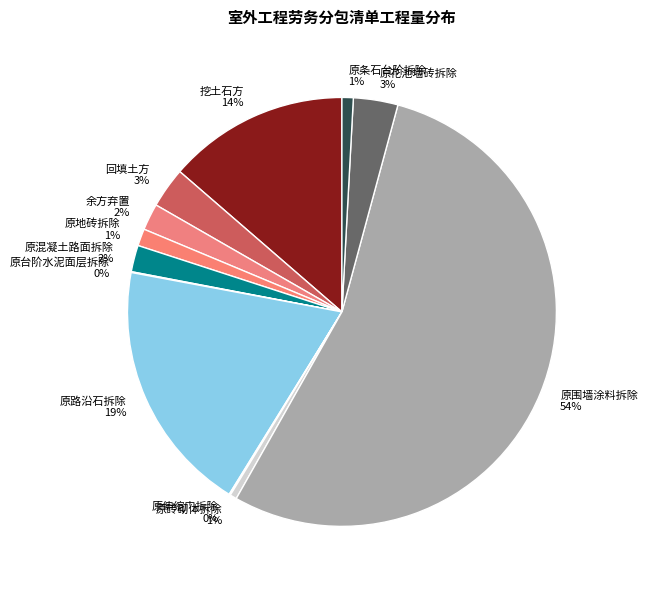

Combined, do 余方弃置 and 原地砖拆除 account for over 50%?

No